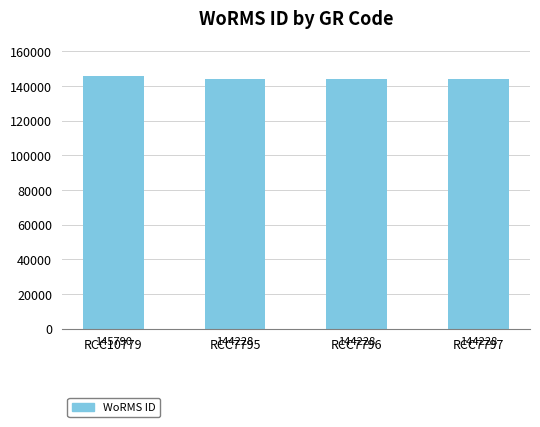

What is the label of the 1st bar from the right?

RCC7797